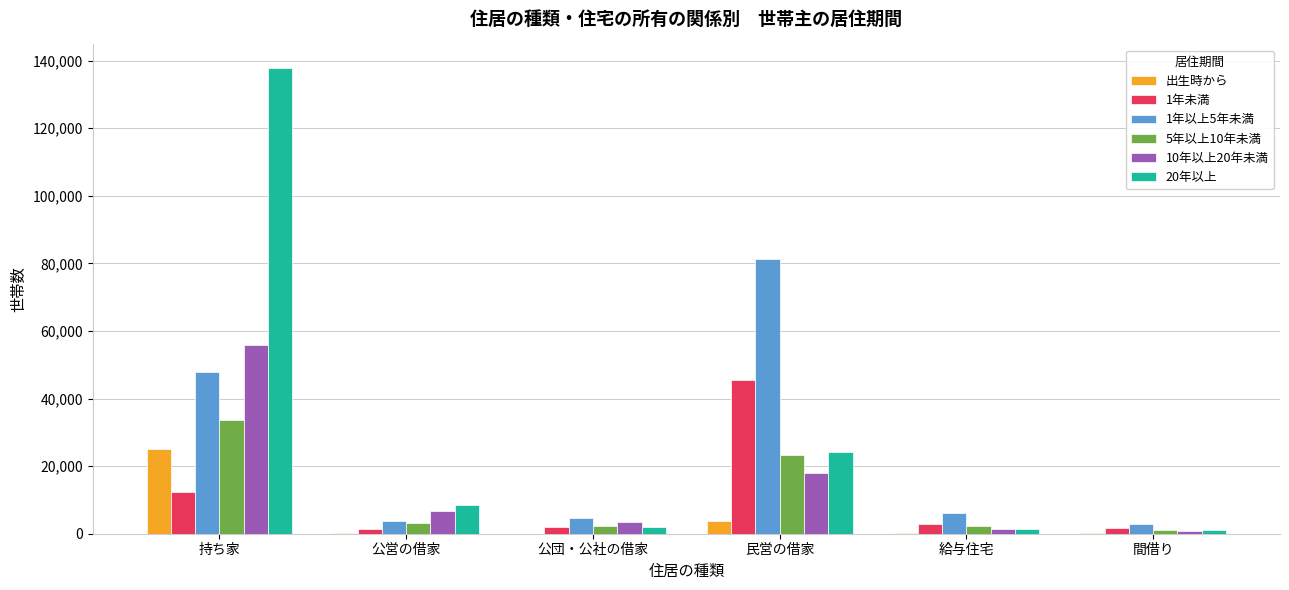

What is the maximum value shown in the chart?

137906